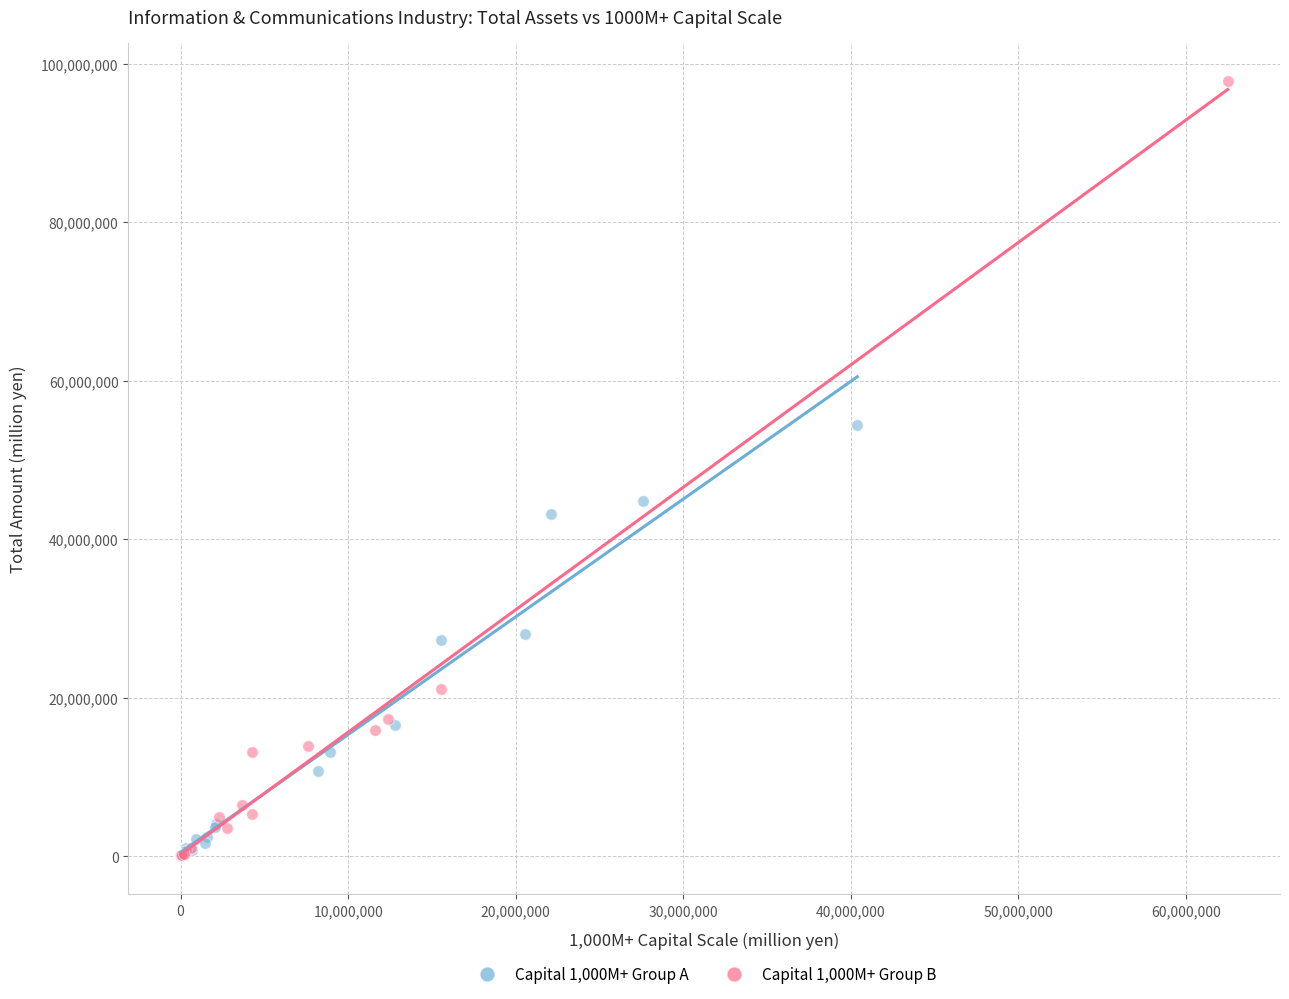

Which series has the widest spread of Y values?

Capital 1,000M+ Group B